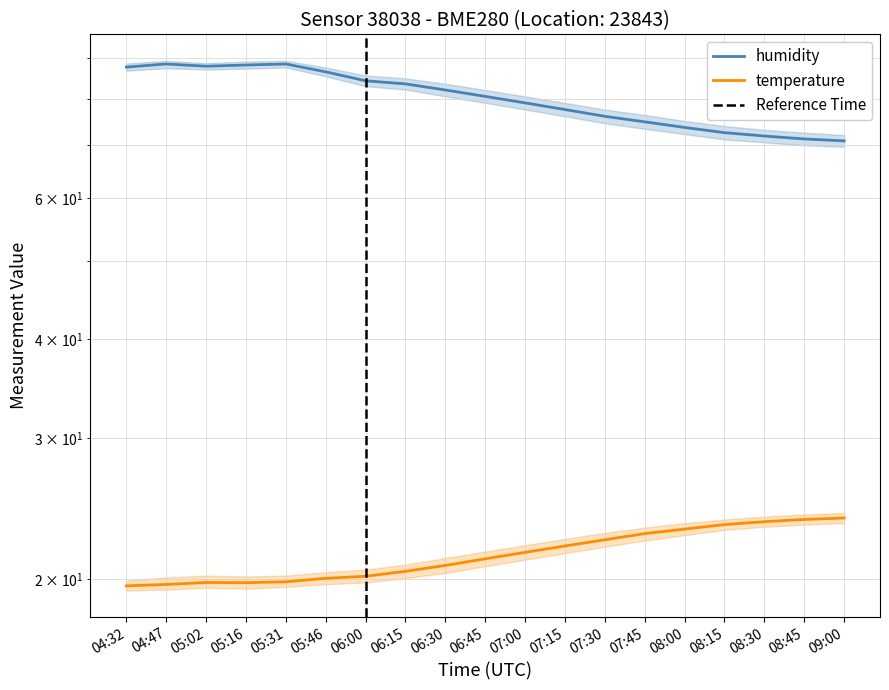

What is the total value across all series at 08:15?

95.9